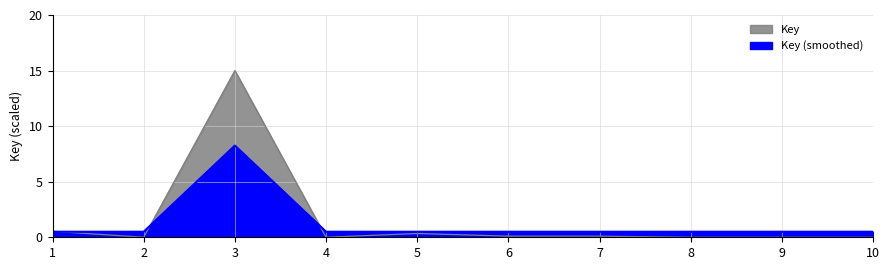

Reading right to left, extract all data points from this chart.

0.0	0.0	0.0	0.1	0.1	0.3	0.0	15.0	0.0	0.5